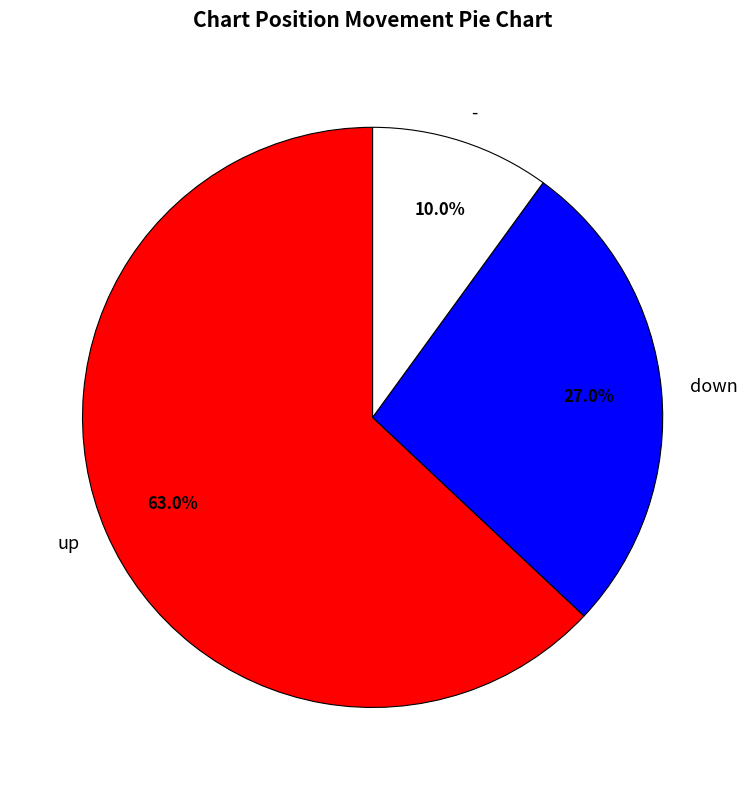

How many slices are in this pie chart?

3